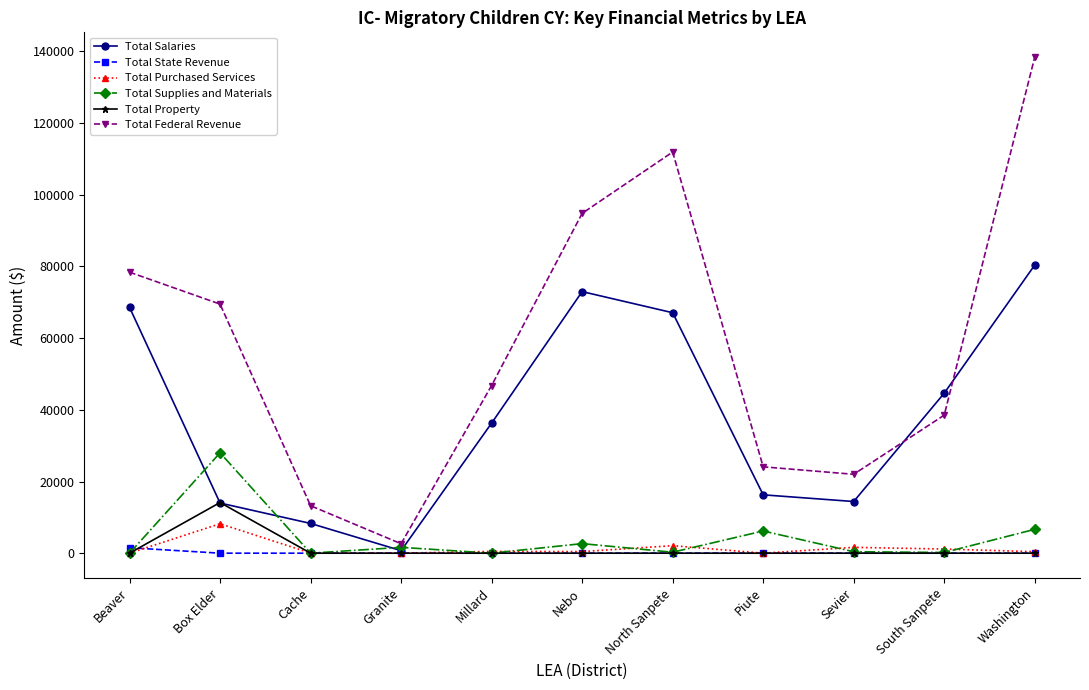

Count the number of data series in this chart.

6